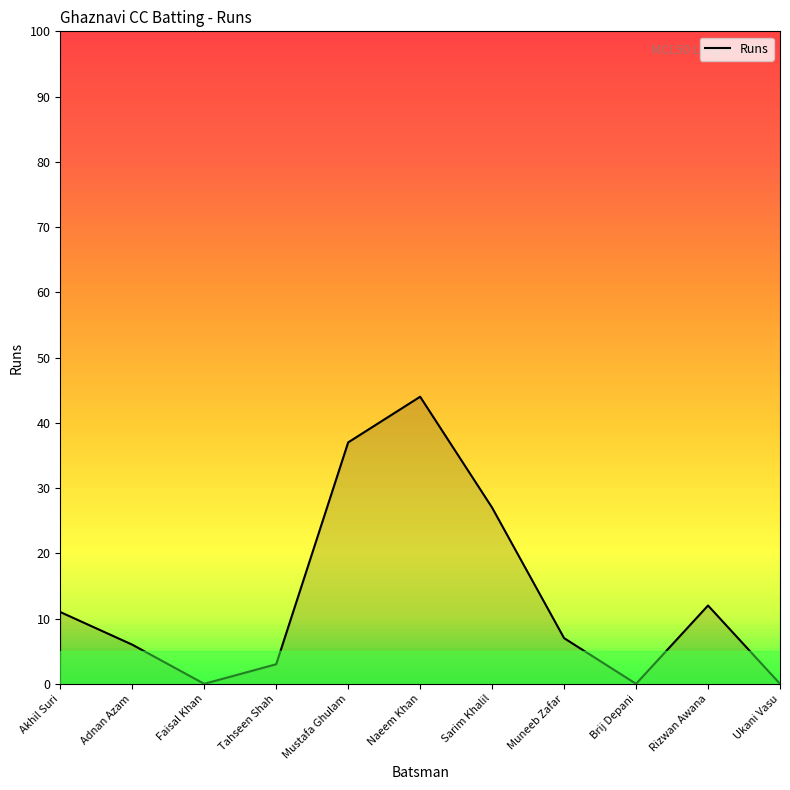

What value does the data have at Muneeb Zafar, to the nearest 10?

10